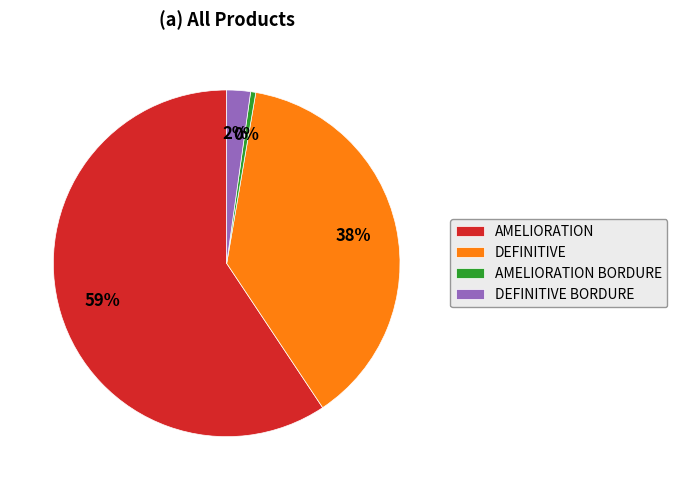

What is the largest slice in the pie chart?

AMELIORATION